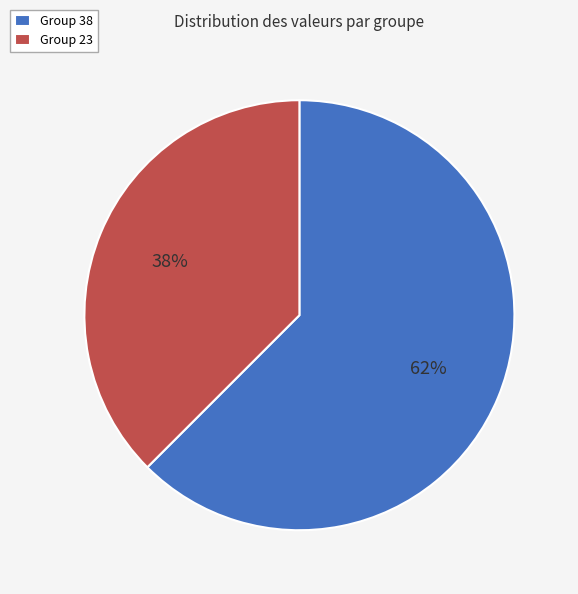

Is the sum of Group 38 and Group 23 greater than half?

Yes